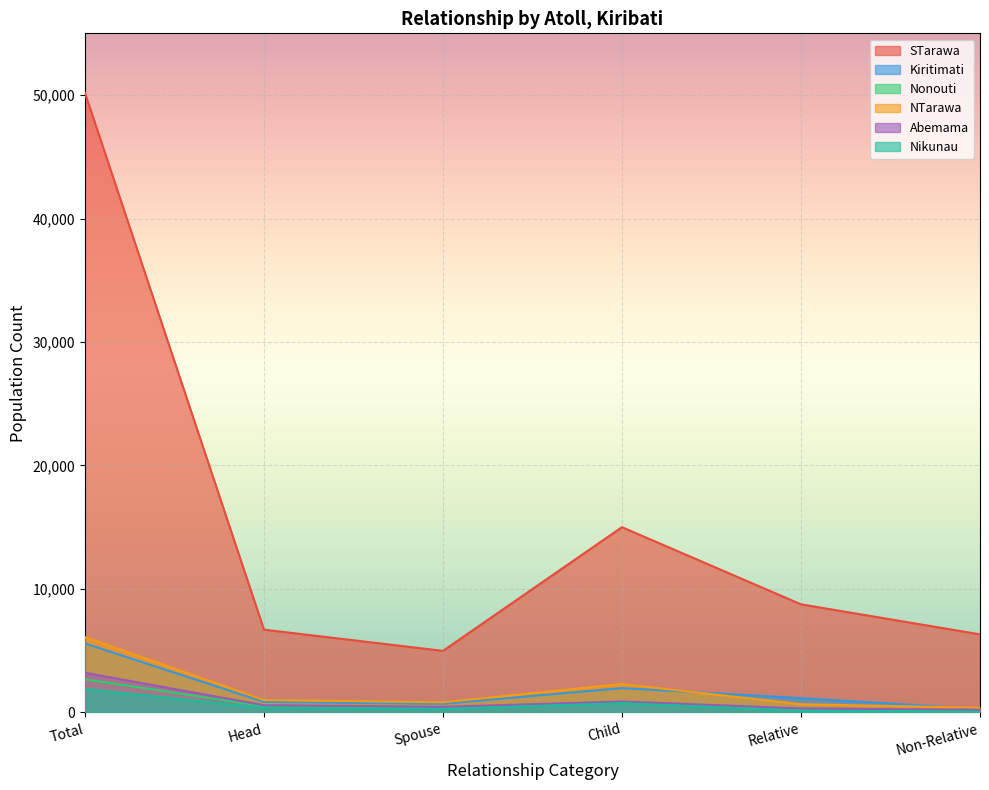

Between Non-Relative and Total, which is larger?

Total